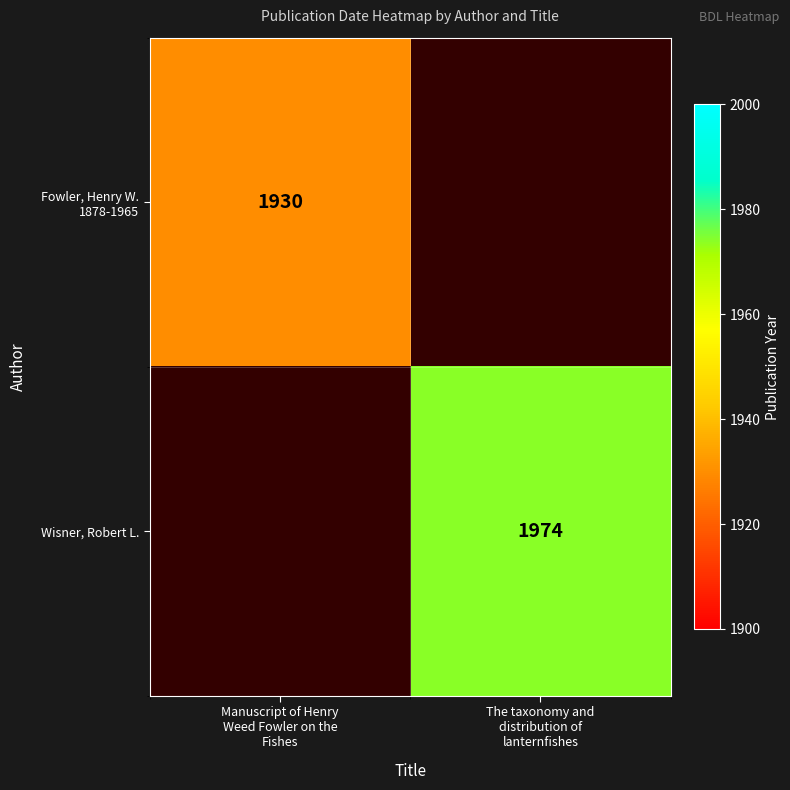

True or false: Wisner, Robert L. has a value of 1363.2 at The taxonomy and distribution of lanternfishes.

False